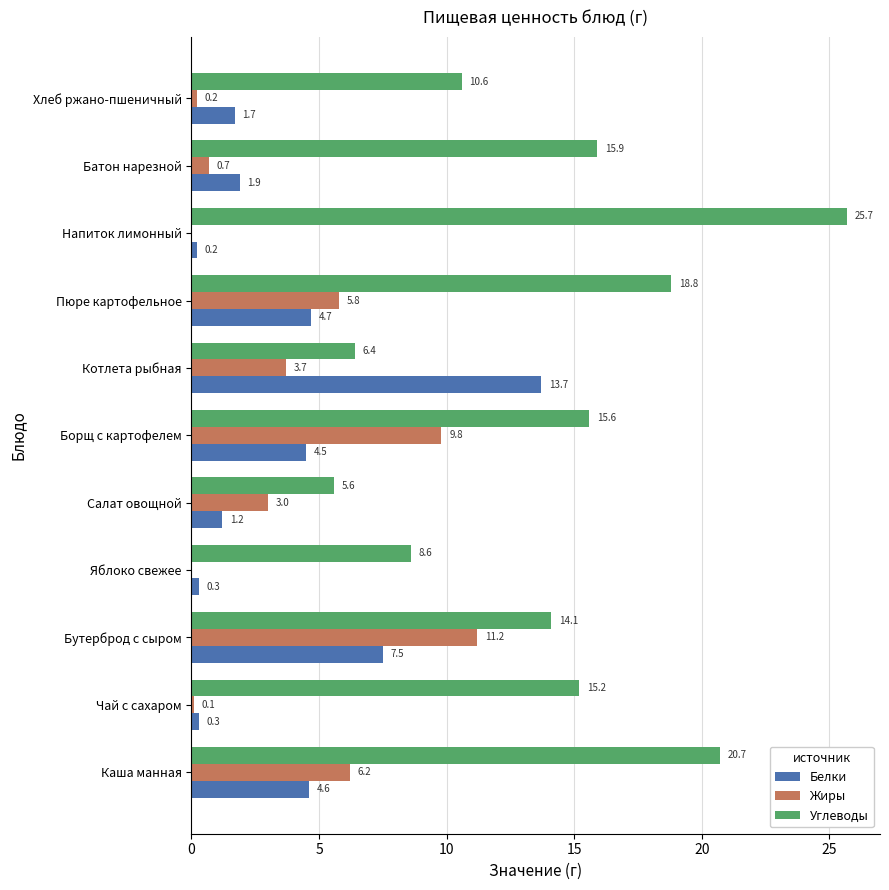

What are all the series names shown in the legend?

Белки, Жиры, Углеводы